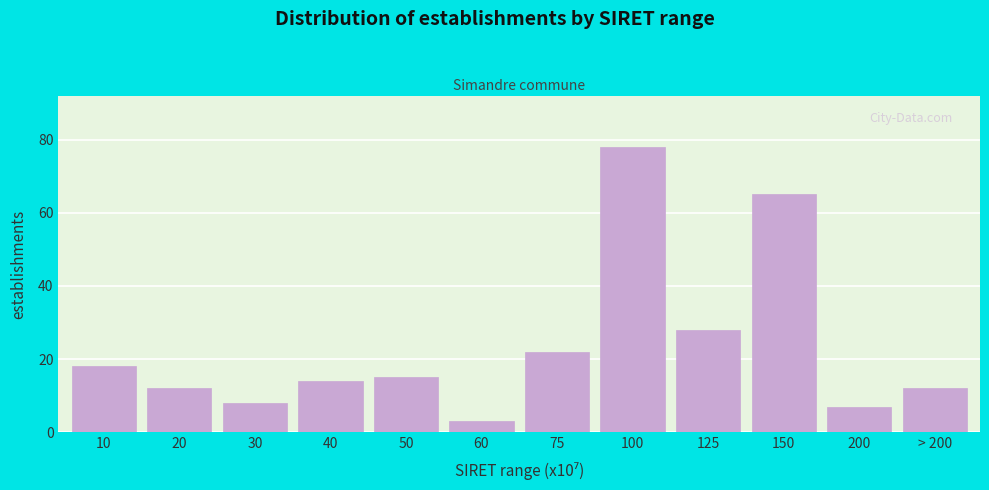

Reading left to right, list all the values displayed in this chart.

10=18	20=12	30=8	40=14	50=15	60=3	75=22	100=78	125=28	150=65	200=7	> 200=12